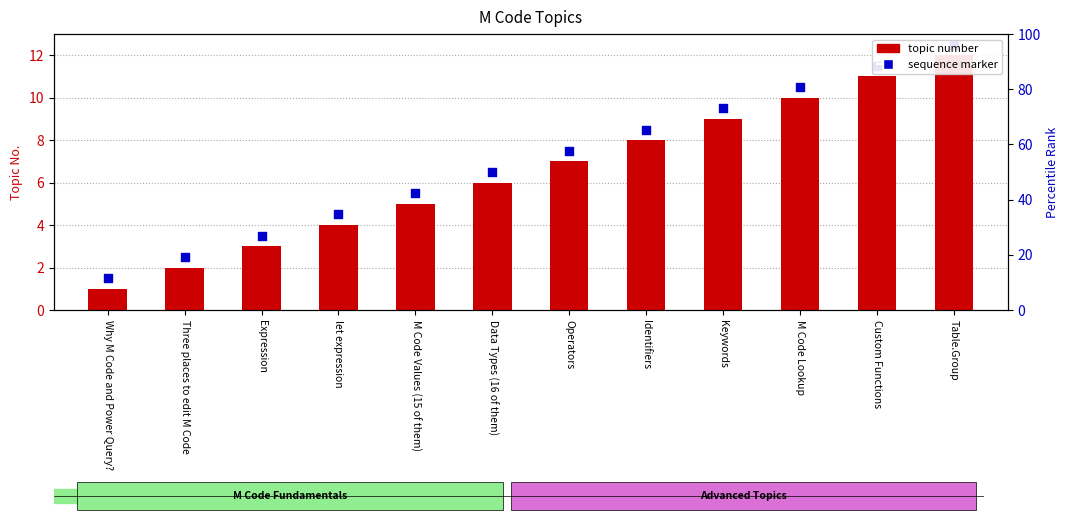

Which series has the widest spread of Y values?

Topic Number